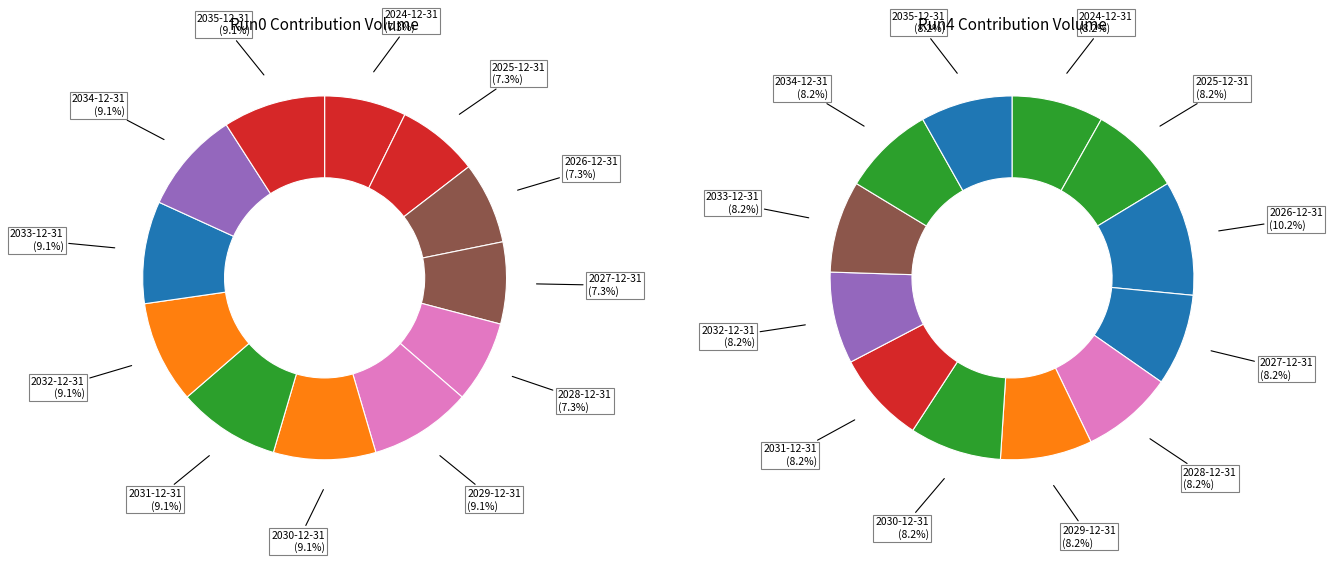

What is the ratio of the value at 2034-12-31 to the value at 2027-12-31?

1.2